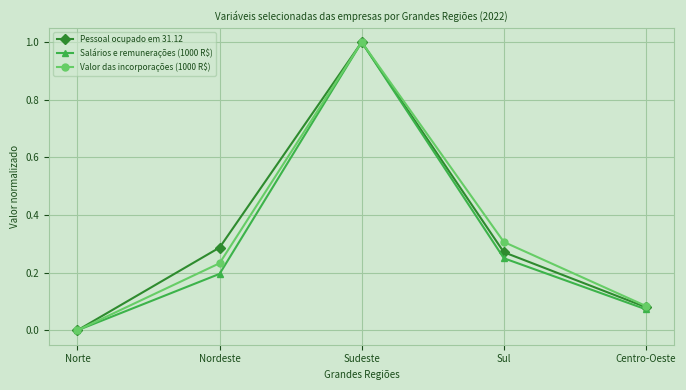

Is the value of Salários e remunerações (1000 R$) at Sudeste greater than the value of Pessoal ocupado em 31.12 at Norte?

Yes